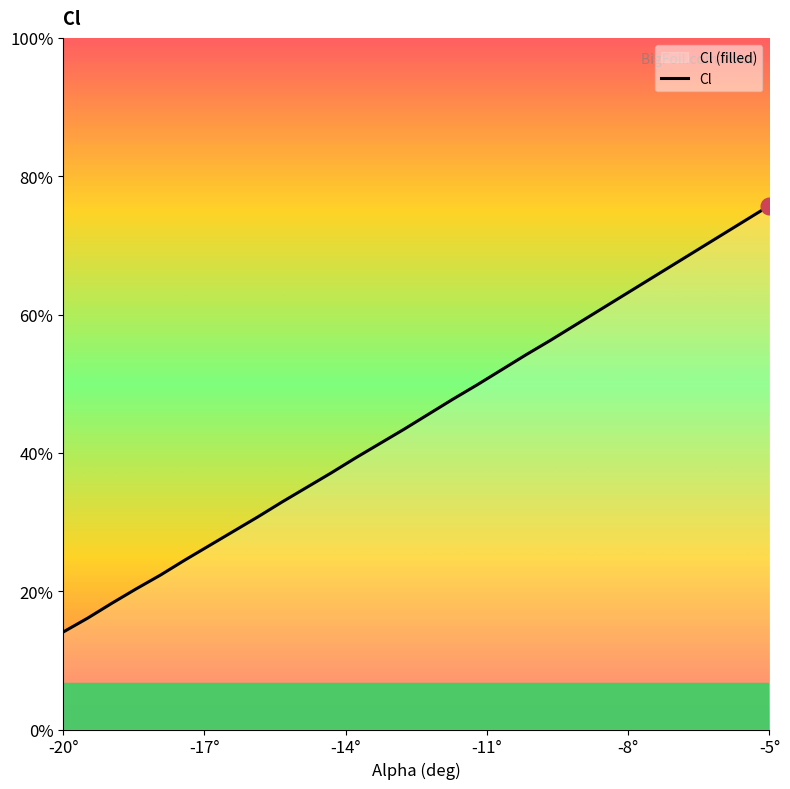

What is the average value?

-0.6